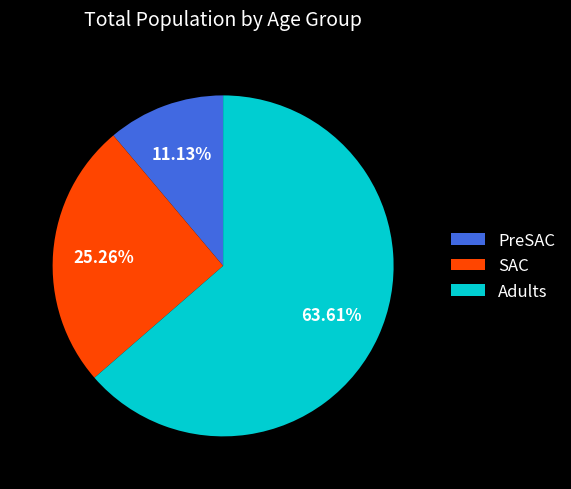

To the nearest percent, what is the difference between the Adults and PreSAC slice percentages?

52%